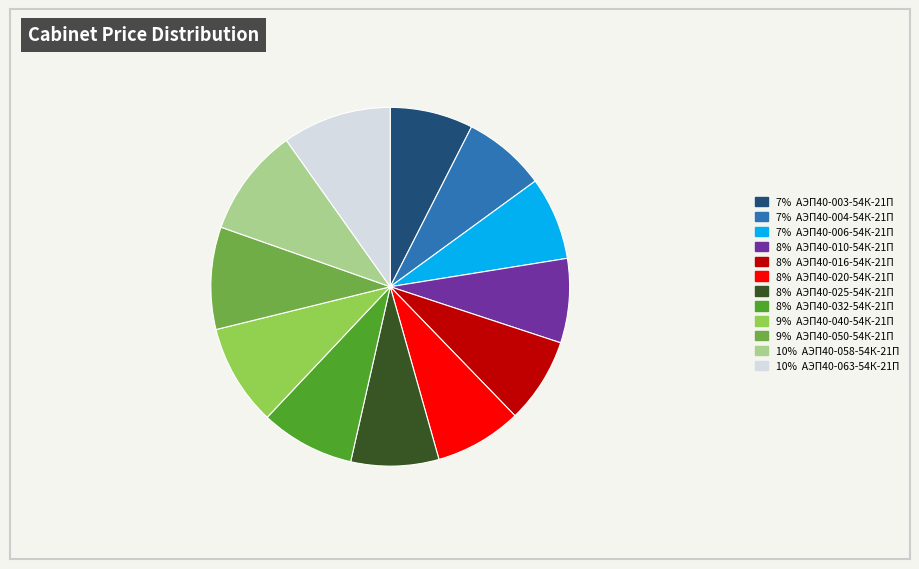

Is it true that 8% АЭП40-016-54К-21П is 14% of the pie?

False